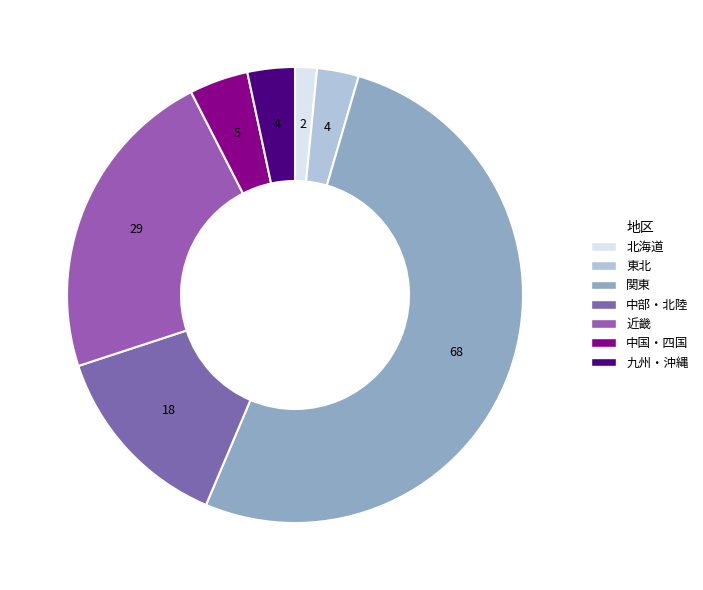

Rank the categories by value from lowest to highest.

北海道, 東北, 九州・沖縄, 中国・四国, 中部・北陸, 近畿, 関東